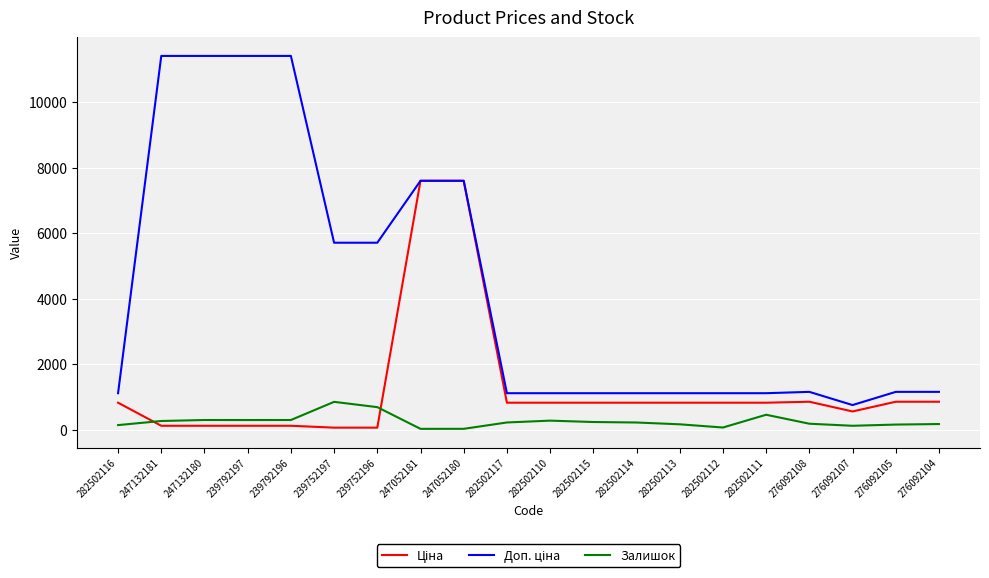

The Залишок series shows 229.0 at 282502115. True or false?

True